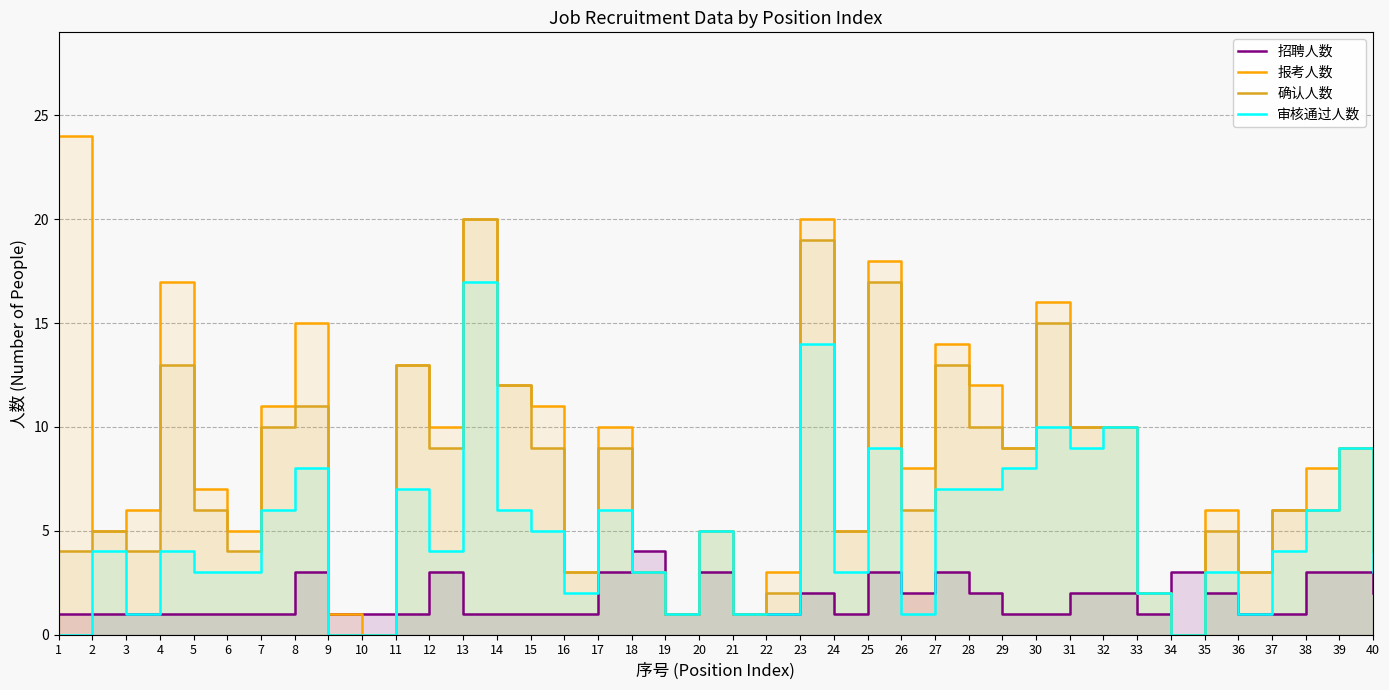

What is the difference between the second highest and minimum values in the 确认人数 series?

19